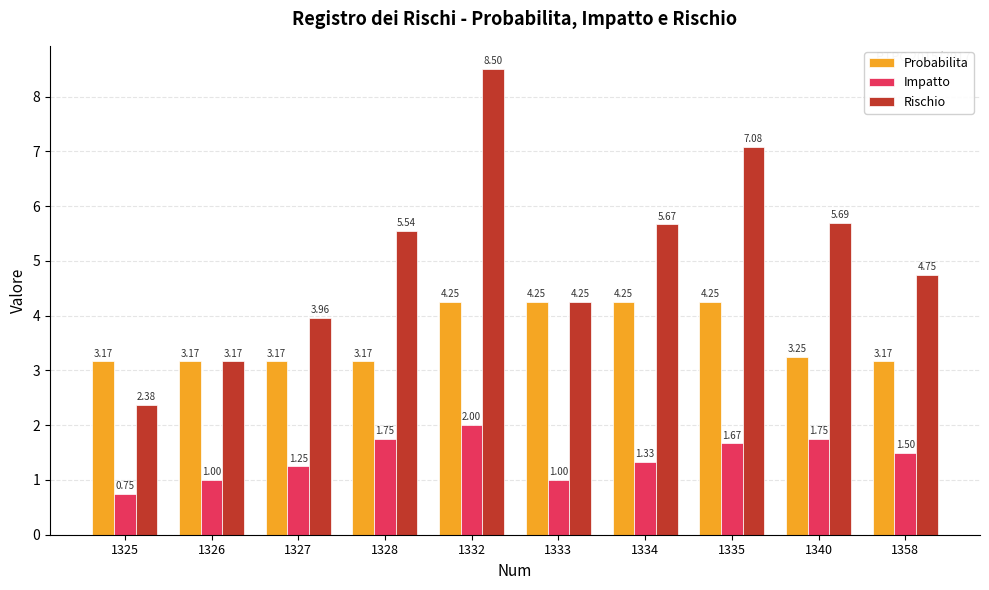

What is the difference between the maximum and minimum values in the Probabilita series?

1.1